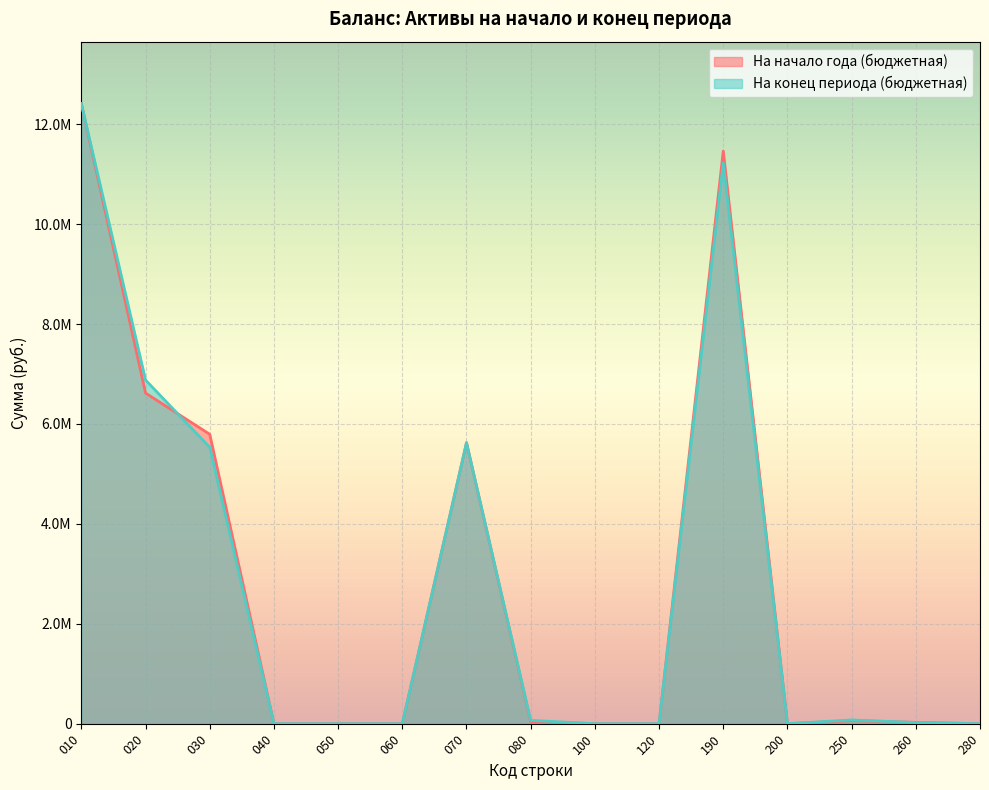

Where is the first local maximum for На конец периода (бюджетная)?

070